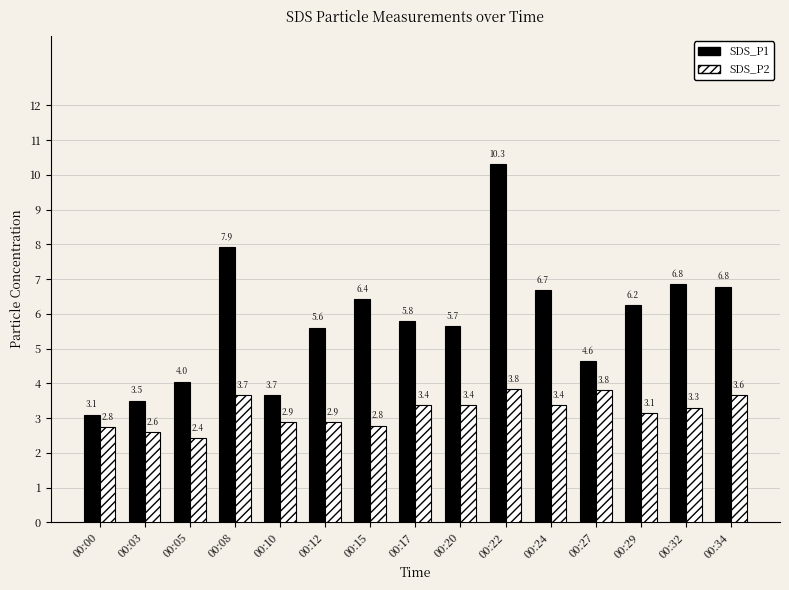

What value does the SDS_P1 series have at 00:08?

7.9